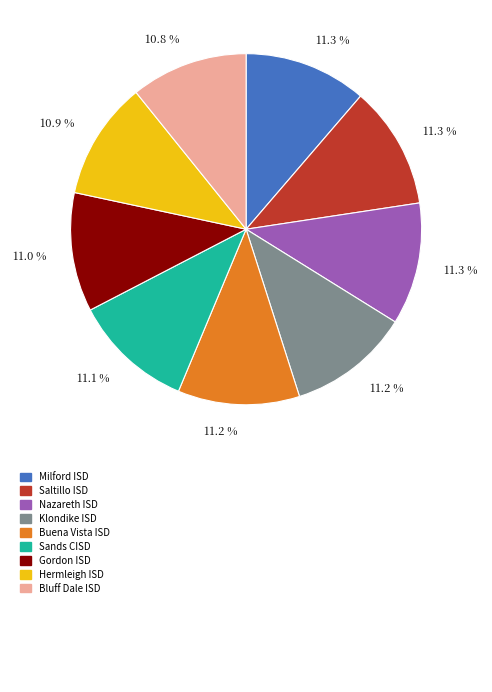

Is there any slice that represents more than half of the pie?

No